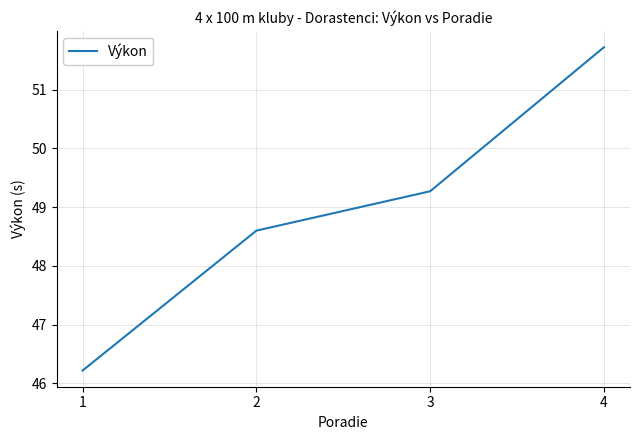

Between 1 and 3, which is larger?

3